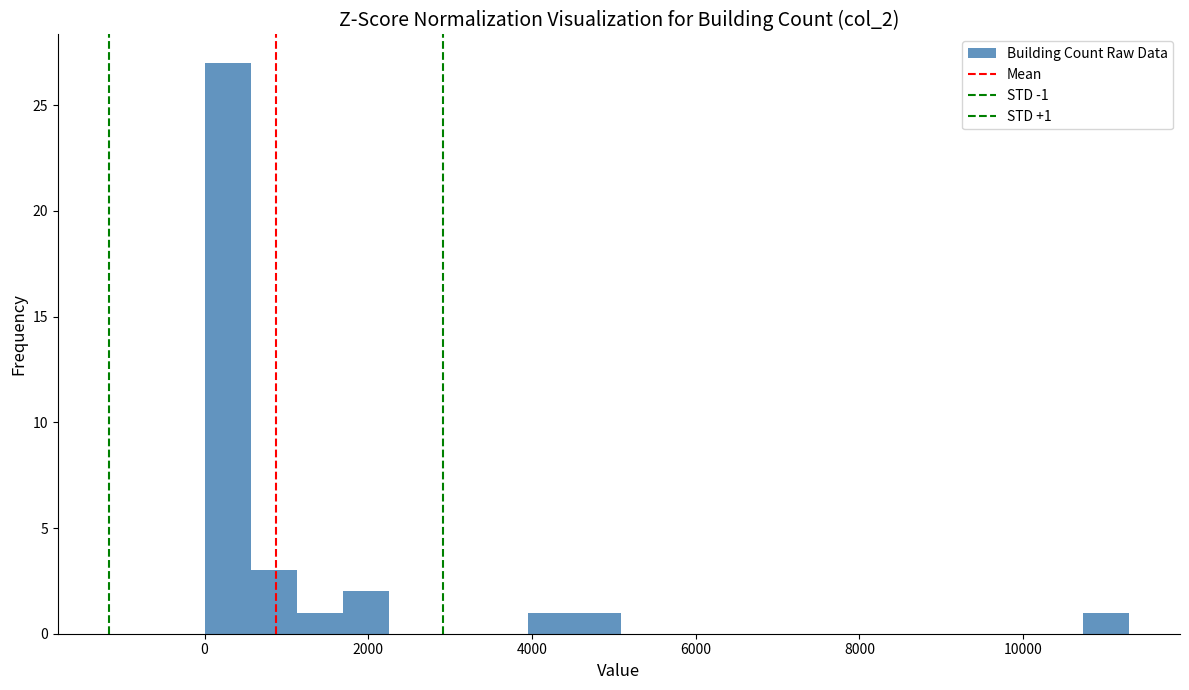

Read against the x-axis, roughly where is the centre of the tallest bar?

200